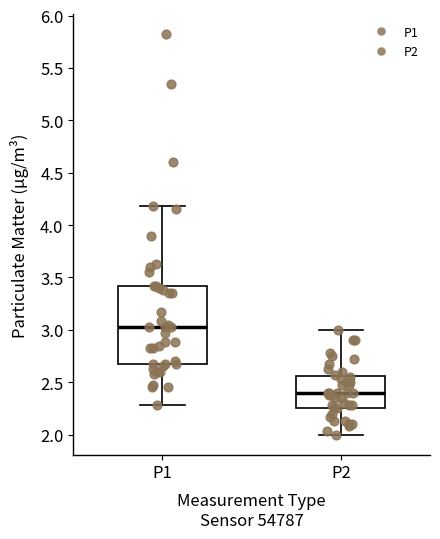

Reading left to right, read every box against the y-axis: the position of its median line, the range the box covers, and the ends of its whiskers. The values are not printed on the chart, so give them approximately, as read against the axis.

P1: median 3.05, box 2.65 to 3.40, whiskers 2.30 to 4.20
P2: median 2.40, box 2.25 to 2.55, whiskers 2.00 to 3.00